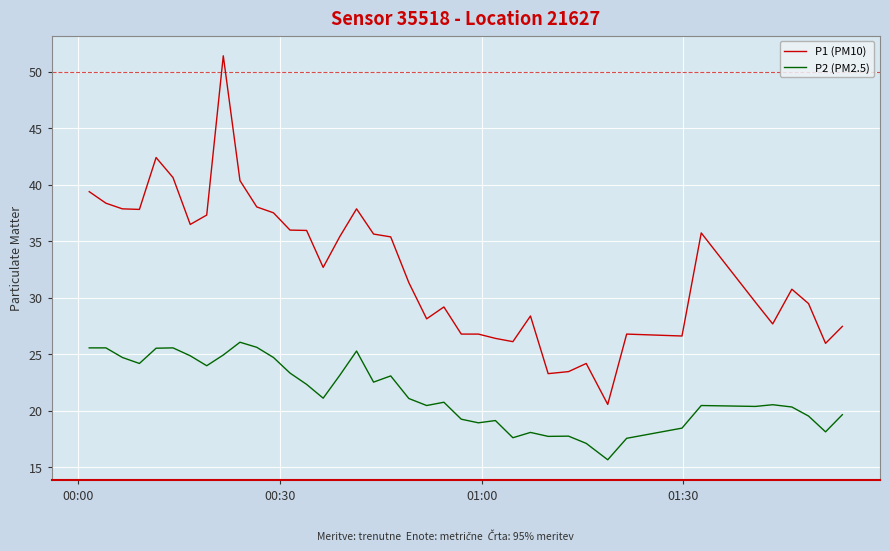

What is the maximum value shown in the chart?

51.4